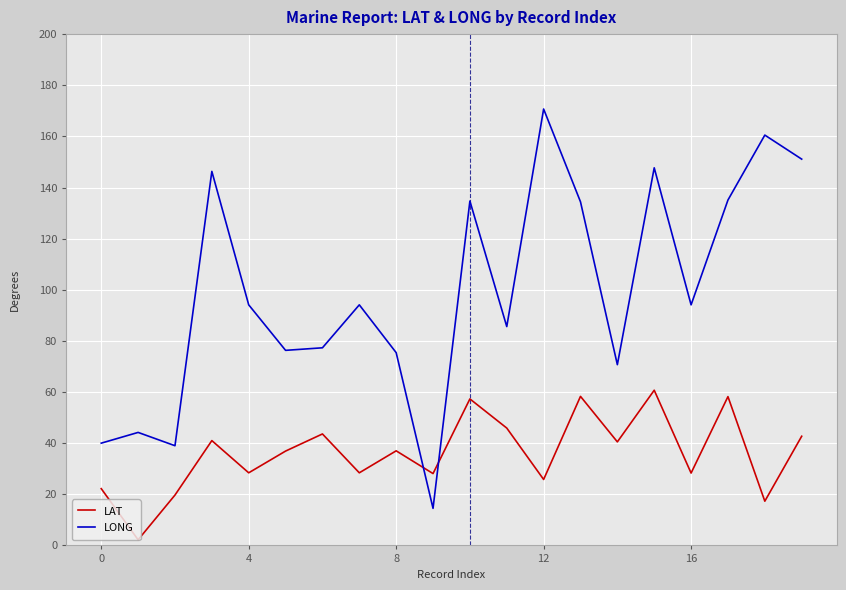

Which series has the widest spread of values?

LONG